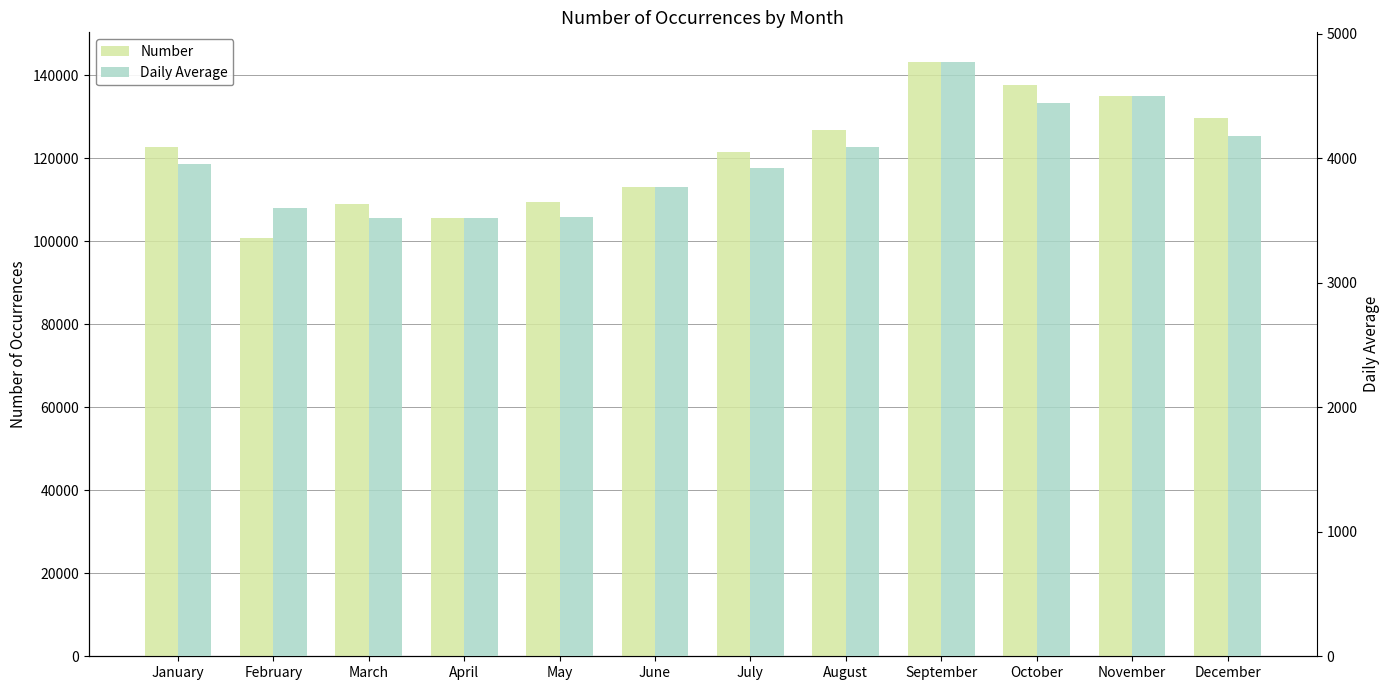

What is the value of the Daily Average bar at the 8th from the left?

4089.5